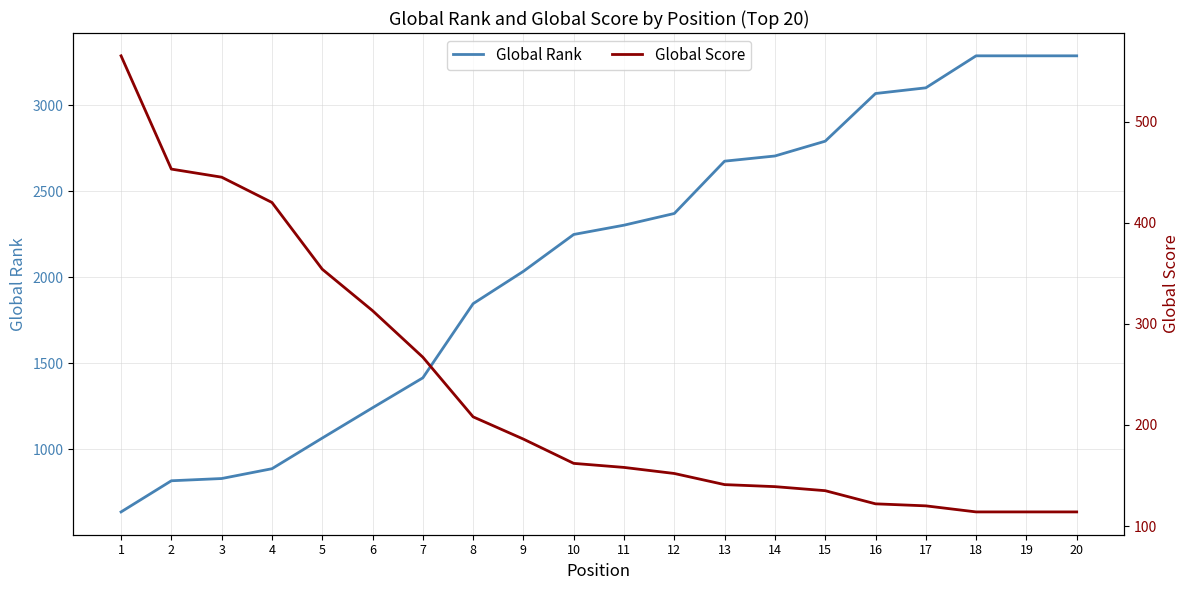

Is this an area chart (filled region under the line)?

No